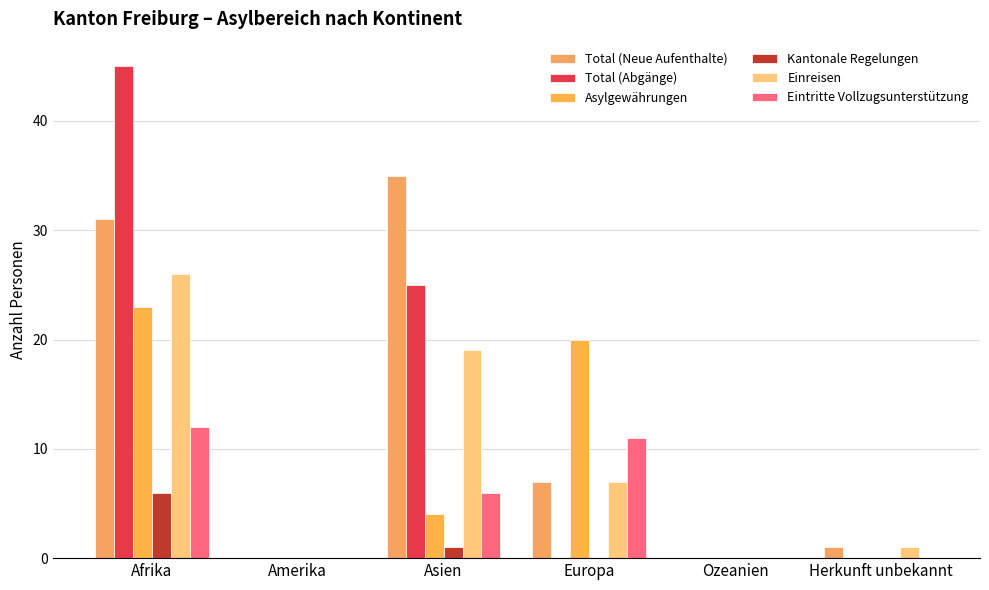

What position from the right is Afrika?

6